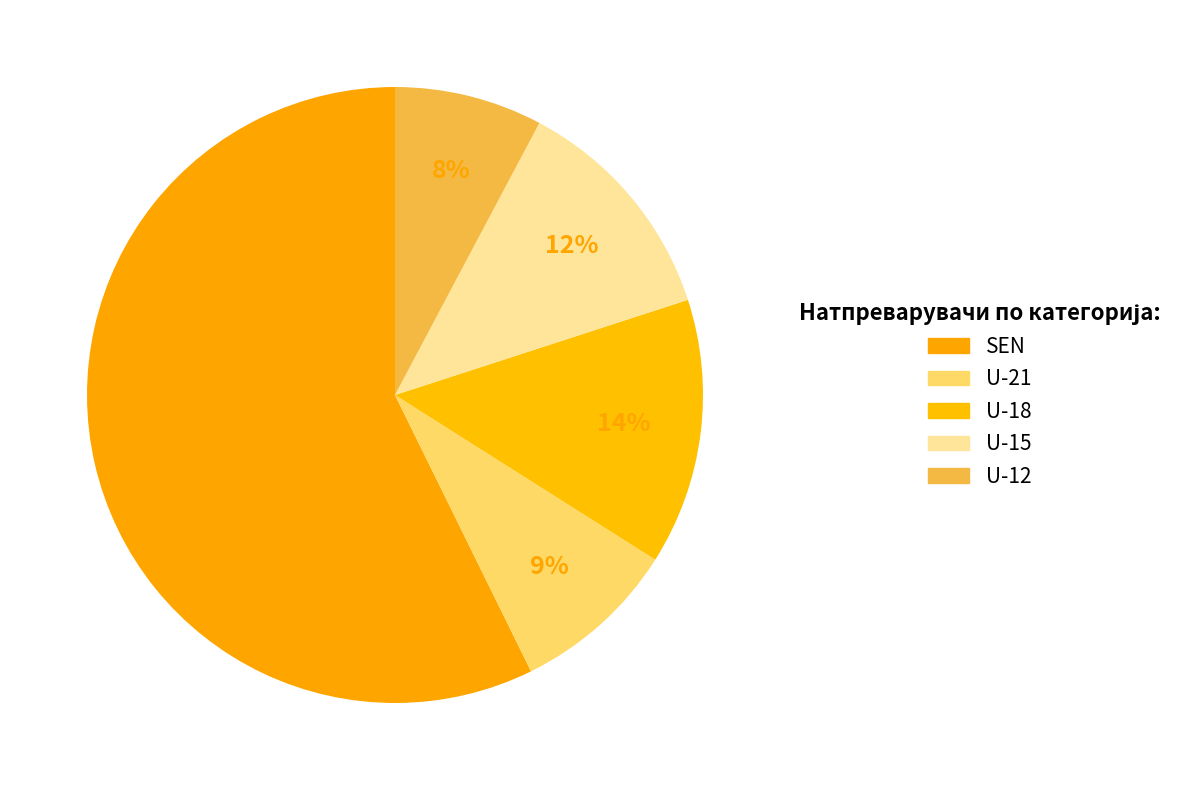

How many segments does this pie chart have?

5